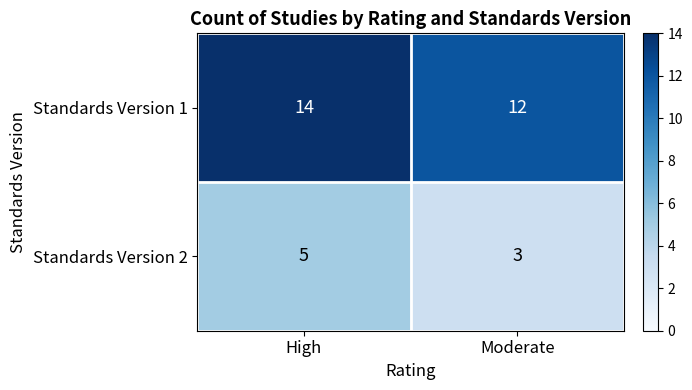

Reading right to left, transcribe all the data shown in this chart.

Standards Version 1: Moderate=12	High=14
Standards Version 2: Moderate=3	High=5